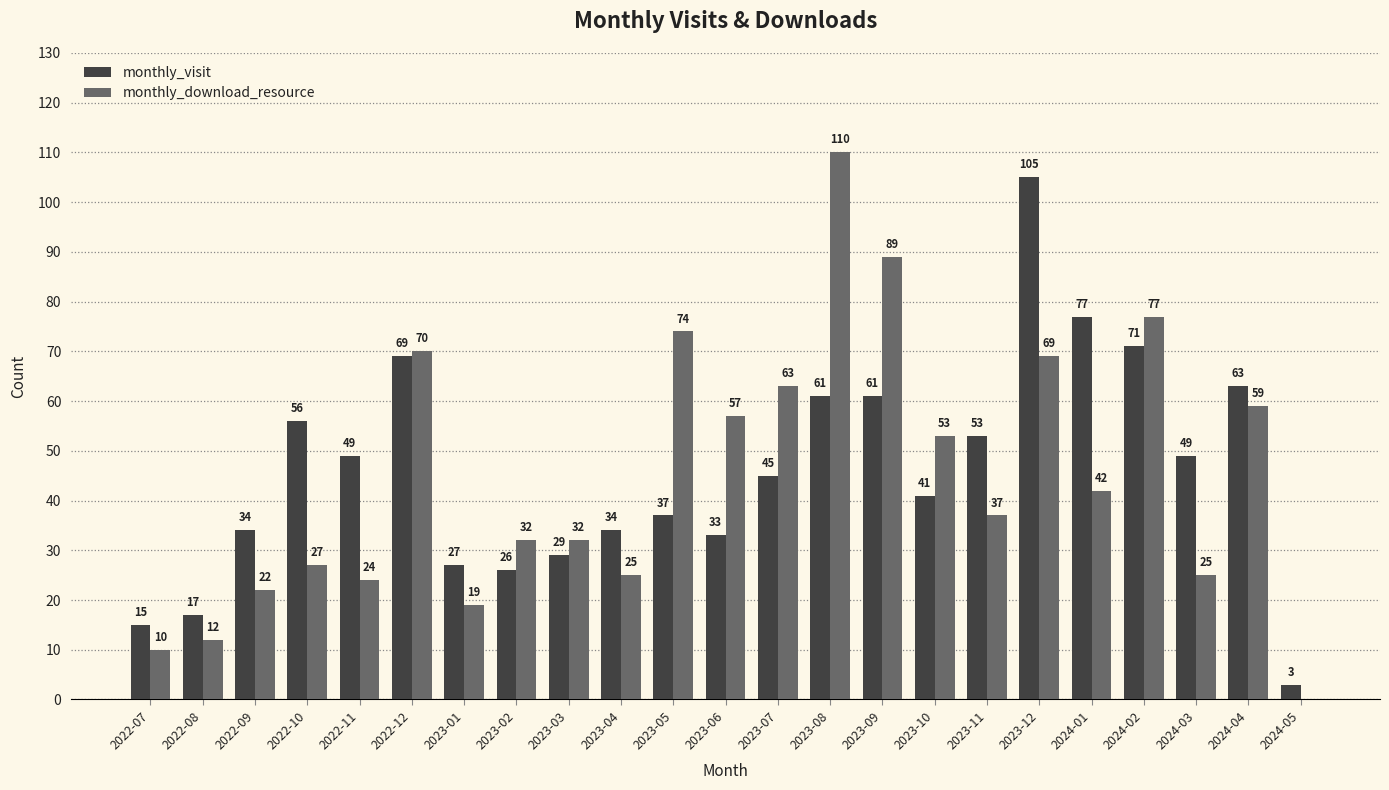

What is the difference between the monthly_download_resource values at 2022-11 and 2024-01?

18